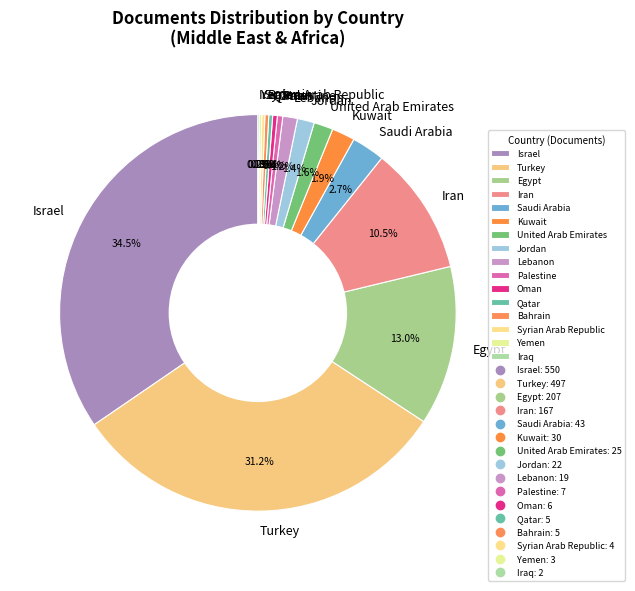

Is there a majority slice in this chart?

No